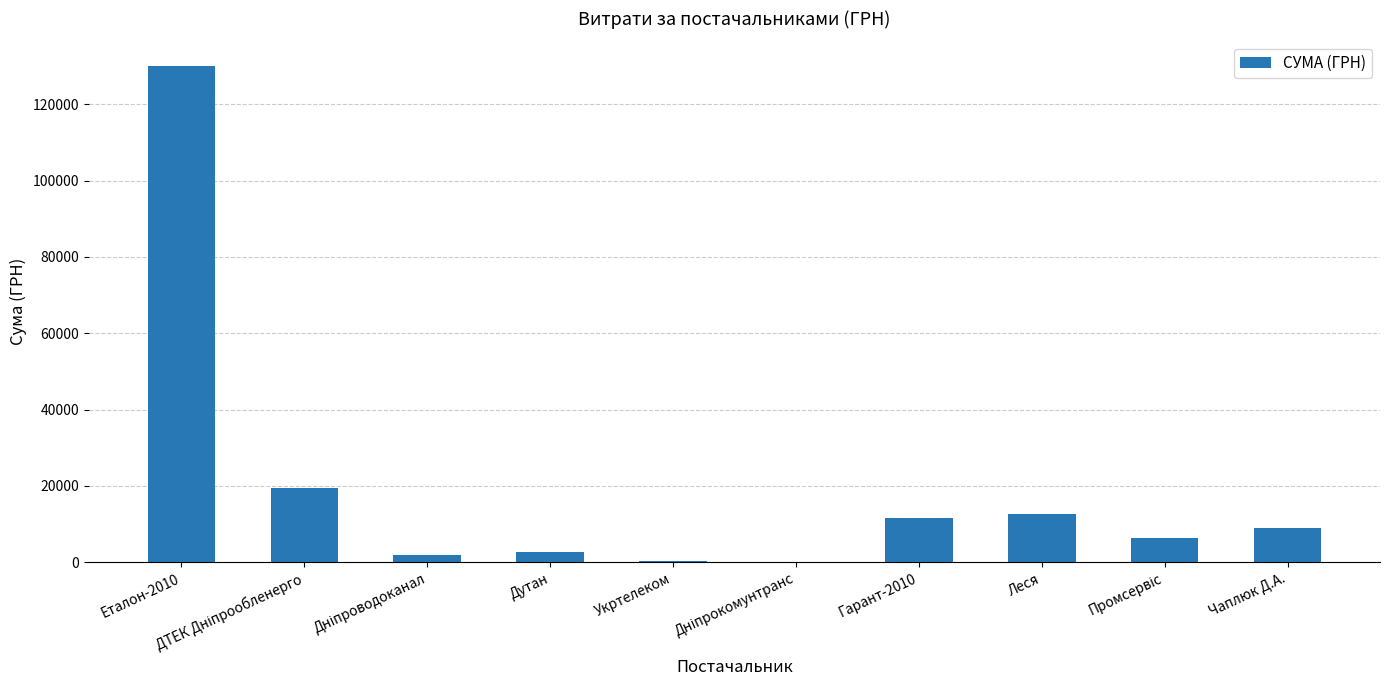

Is it true that the value at Чаплюк Д.А. is 9000.0?

True